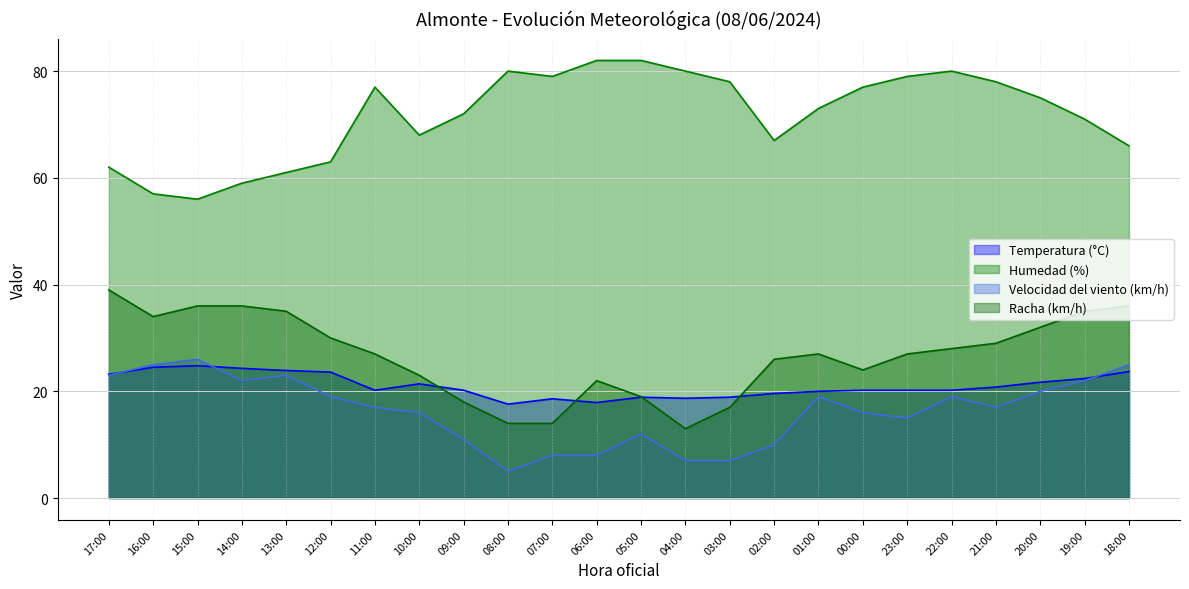

True or false: Velocidad del viento (km/h) has a value of 8.0 at 06:00.

True